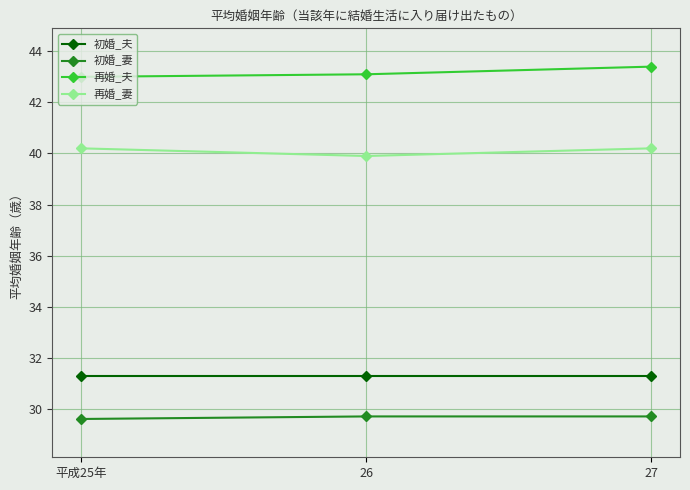

Which series has the largest total across all categories?

再婚_夫